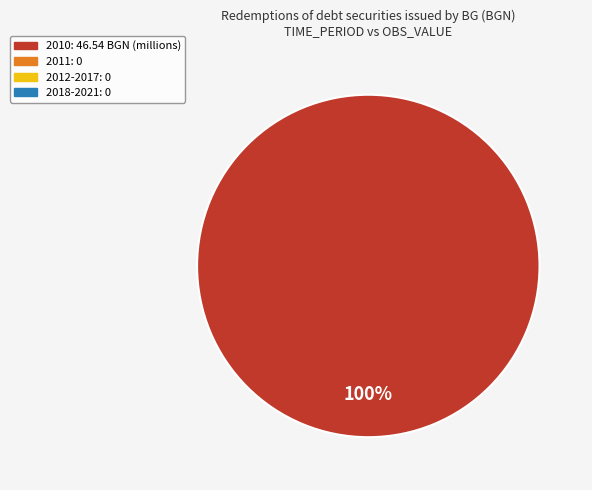

Is there any slice that represents more than half of the pie?

Yes